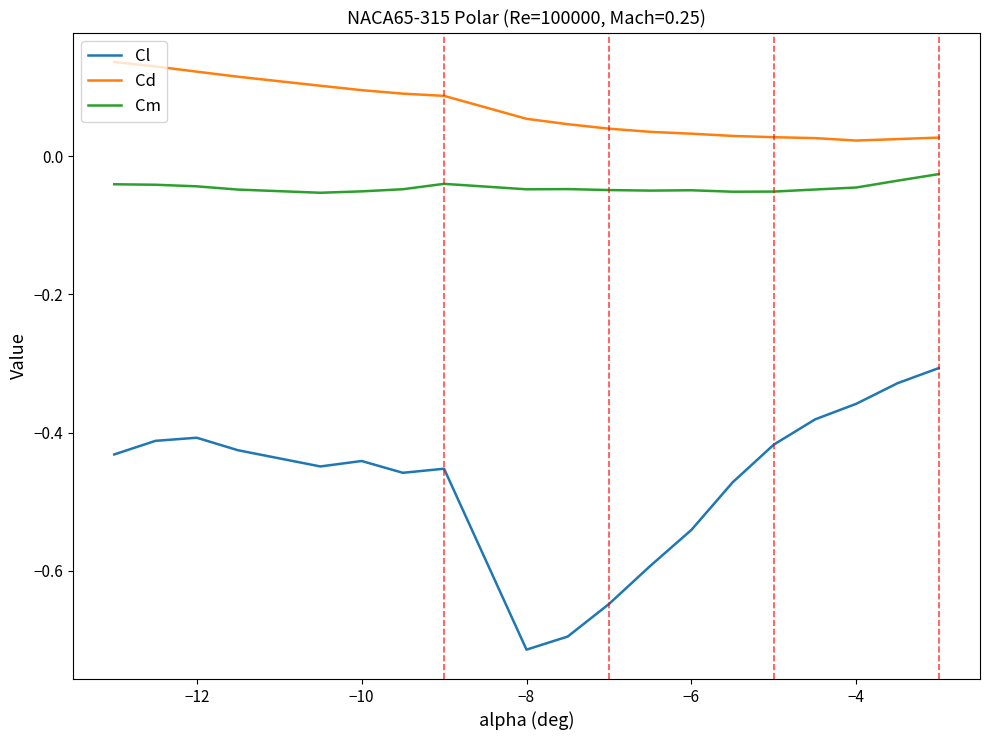

Which series has the largest range (max minus min)?

Cl